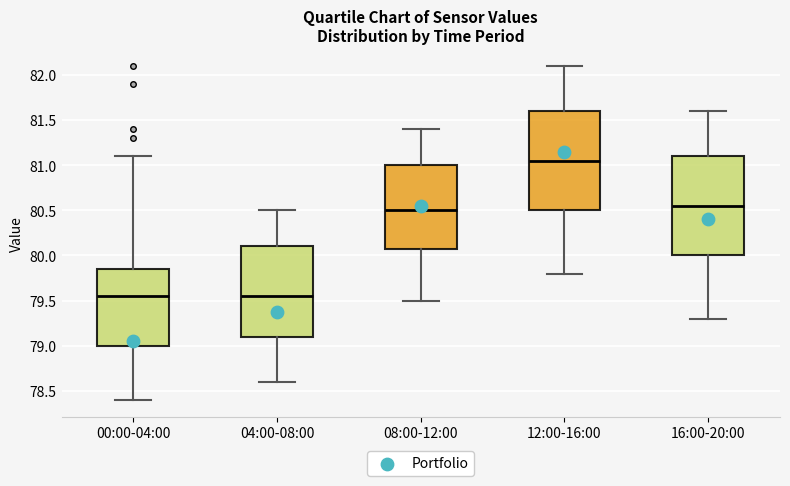

Reading left to right, transcribe this box plot: for each box, give where its median line is, the range the box spans, and where its two whiskers end, as read against the y-axis. The values are not printed on the chart, so give them approximately, as read against the axis.

00:00-04:00: median 79.55, box 79.00 to 79.85, whiskers 78.40 to 81.10
04:00-08:00: median 79.55, box 79.10 to 80.10, whiskers 78.60 to 80.50
08:00-12:00: median 80.50, box 80.10 to 81.00, whiskers 79.50 to 81.40
12:00-16:00: median 81.05, box 80.50 to 81.60, whiskers 79.80 to 82.10
16:00-20:00: median 80.55, box 80.00 to 81.10, whiskers 79.30 to 81.60